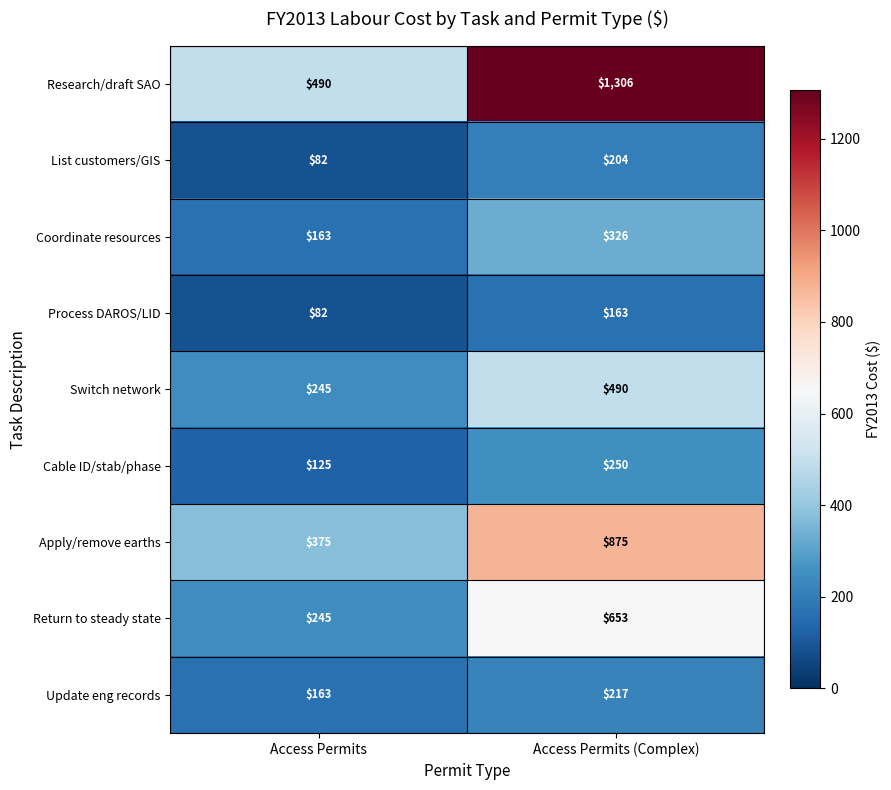

Rank the series by their maximum value, from lowest to highest.

Process DAROS/LID, List customers/GIS, Update eng records, Cable ID/stab/phase, Coordinate resources, Switch network, Return to steady state, Apply/remove earths, Research/draft SAO